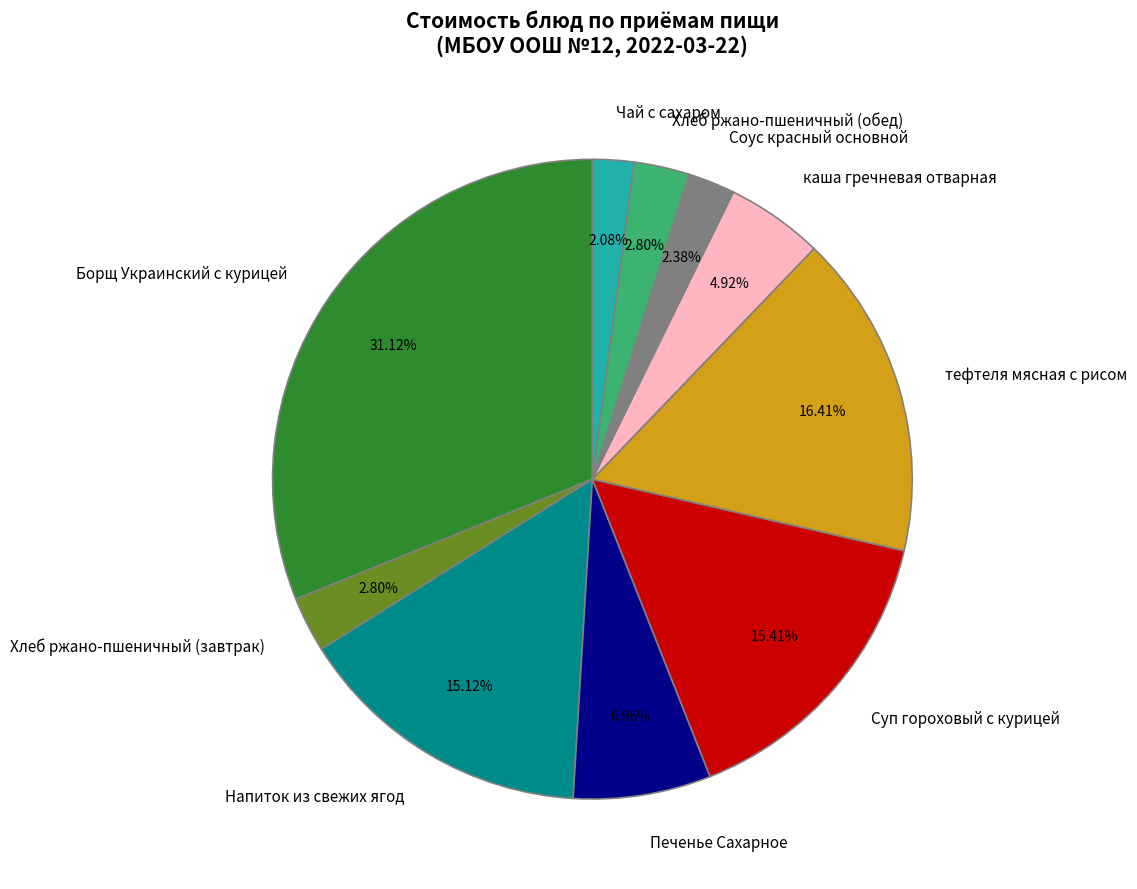

Is there any slice that represents more than half of the pie?

No